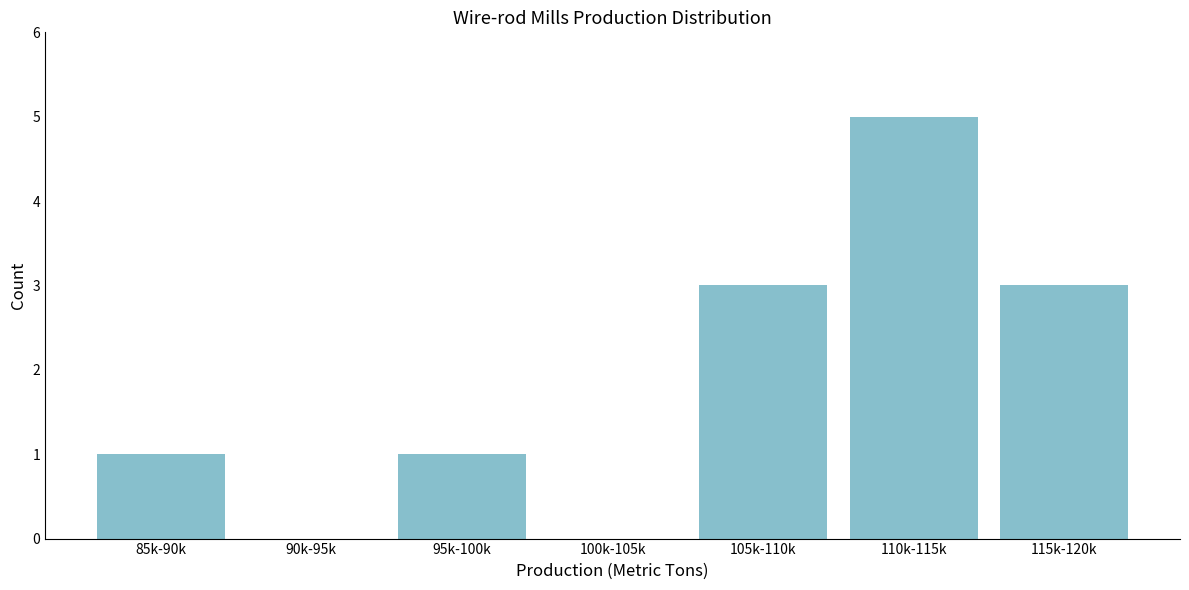

Reading left to right, transcribe all the data shown in this chart.

85k-90k=1	90k-95k=0	95k-100k=1	100k-105k=0	105k-110k=3	110k-115k=5	115k-120k=3